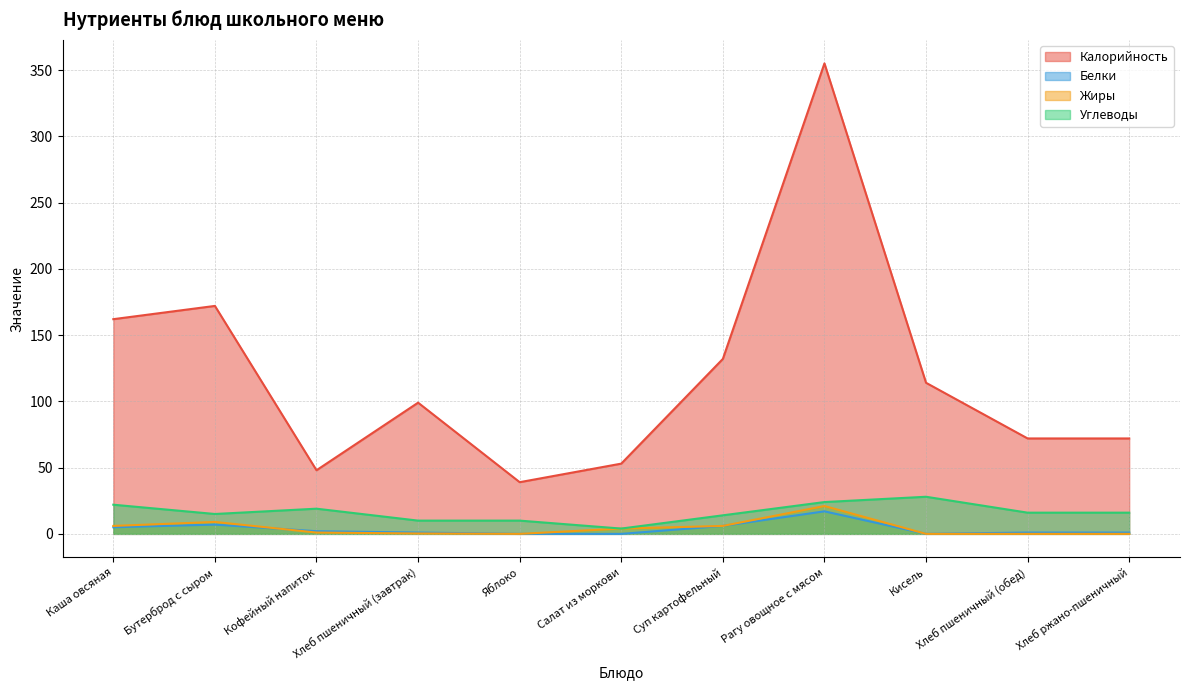

What is the difference between the maximum and minimum values in the Калорийность series?

316.0